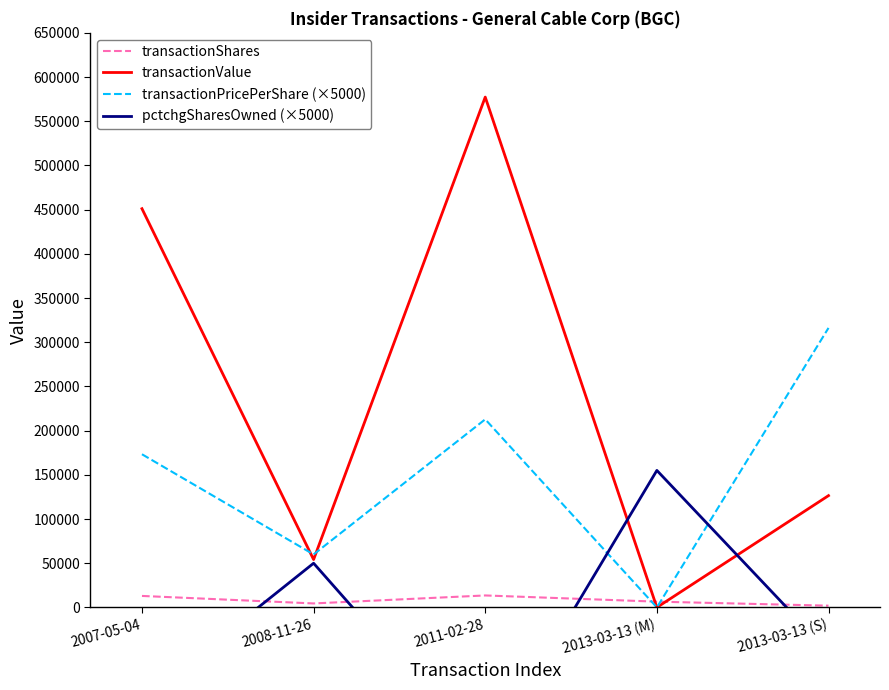

What is the sum of all transactionShares values?

39643.0